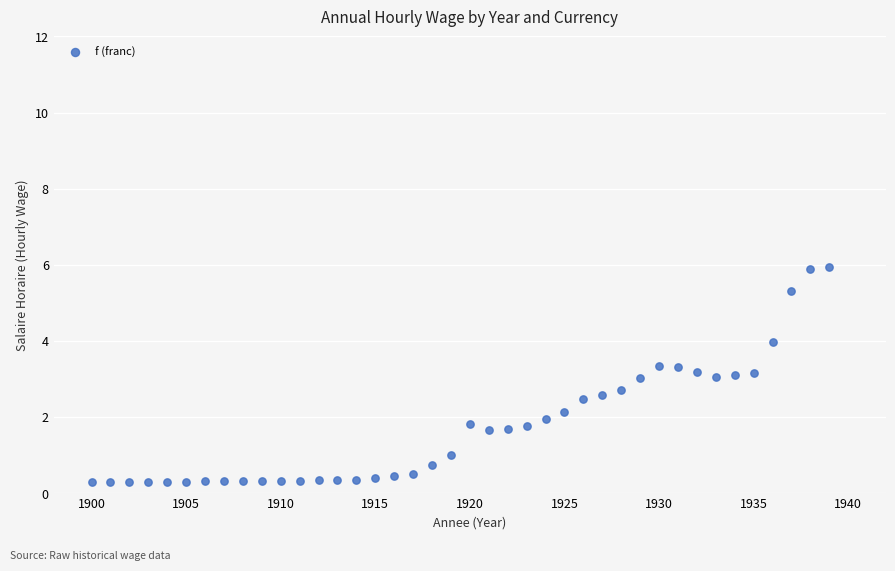

What is the range of X values (max minus min)?

39.0